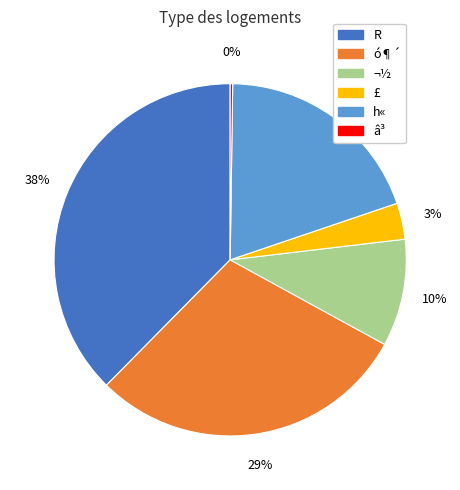

Is it true that ó¶´ is 29% of the pie?

True